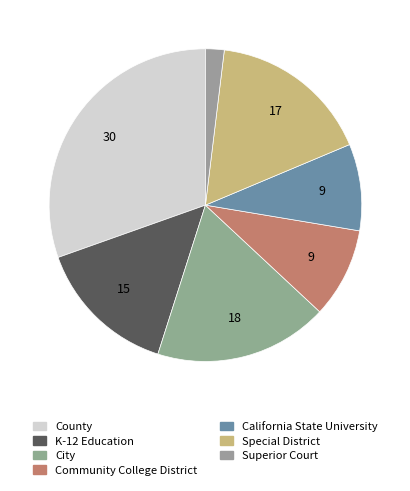

True or false: Special District accounts for 17% of the total.

True